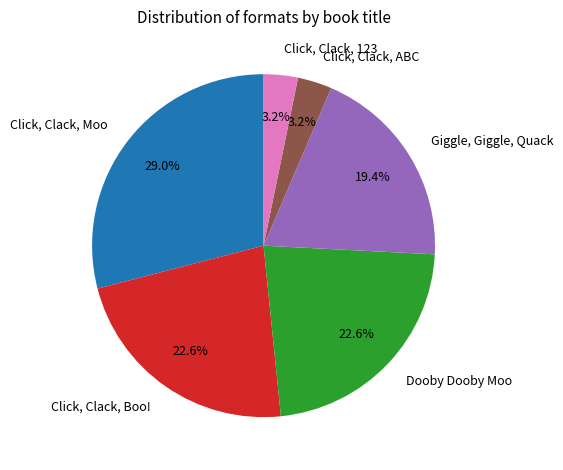

Does Dooby Dooby Moo account for over 50% of the chart?

No